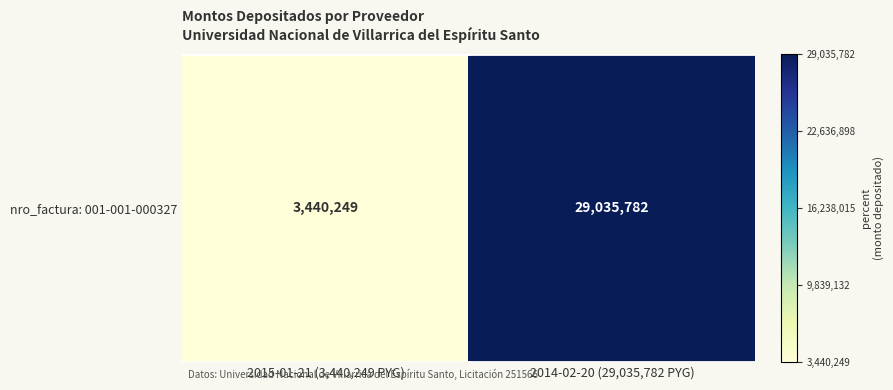

What is the sum of all values?

32476031